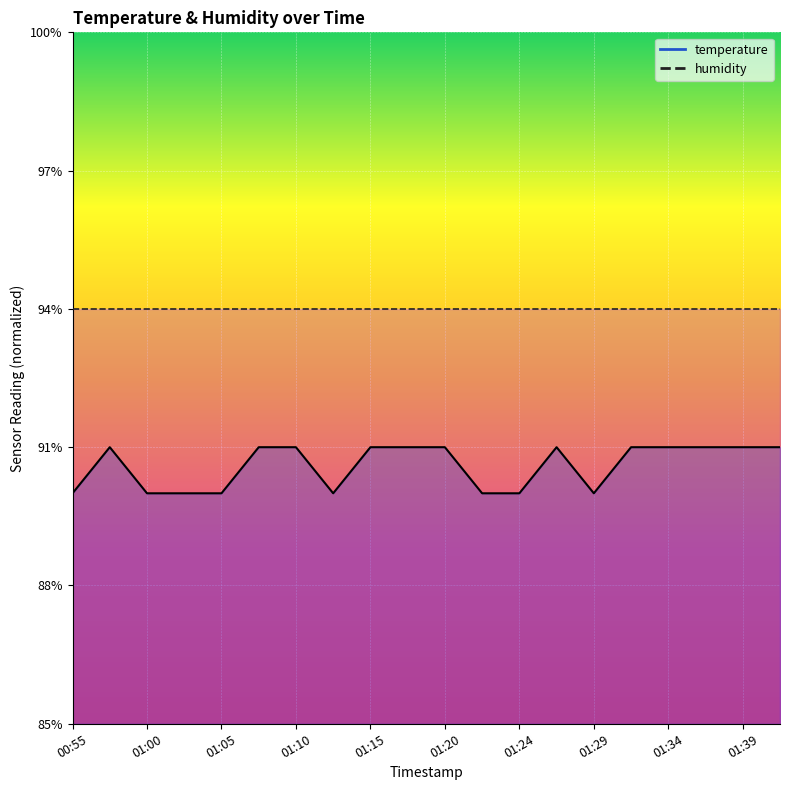

Read the value at 01:00.

0.3